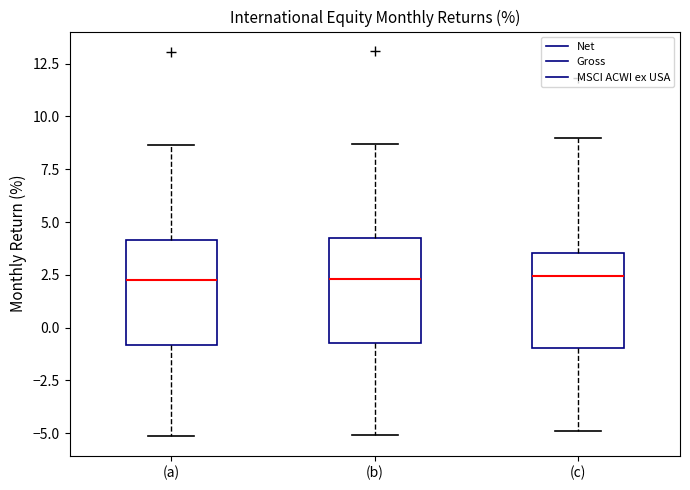

Reading left to right, transcribe this box plot: for each box, give where its median line is, the range the box spans, and where its two whiskers end, as read against the y-axis. The values are not printed on the chart, so give them approximately, as read against the axis.

(a): median 2.0, box -1.0 to 4.0, whiskers -5.0 to 8.5
(b): median 2.5, box -0.5 to 4.0, whiskers -5.0 to 8.5
(c): median 2.5, box -1.0 to 3.5, whiskers -5.0 to 9.0